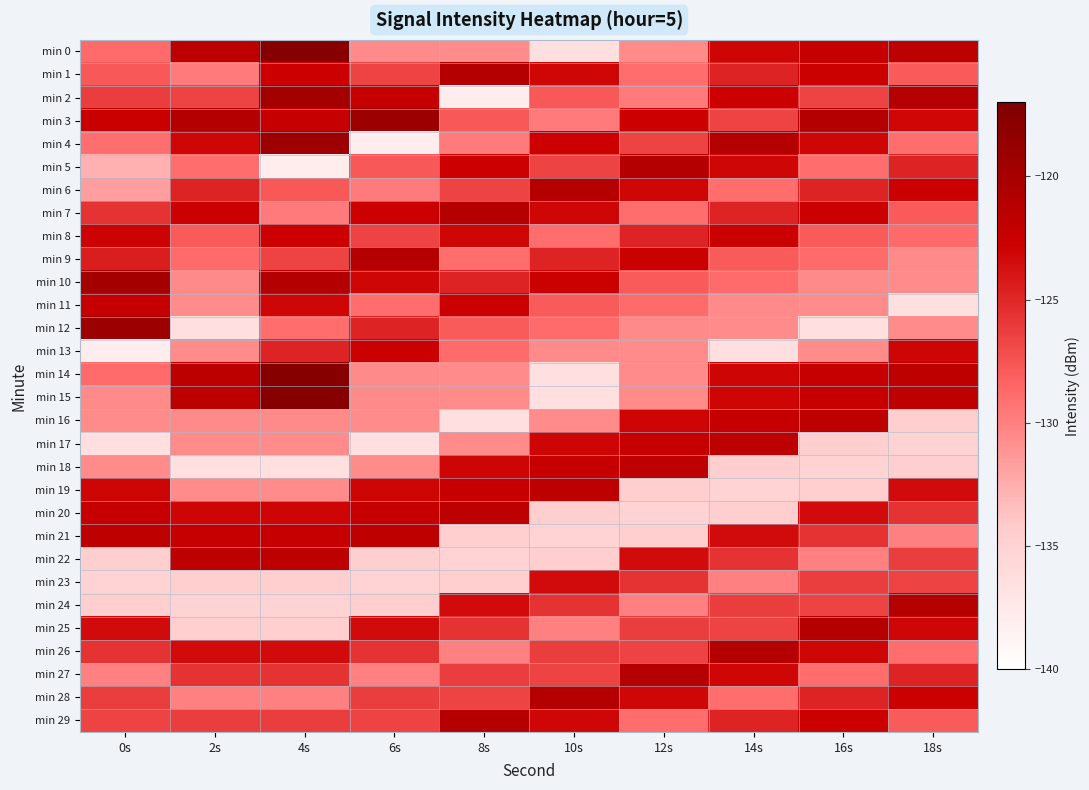

At 2s, list the series in order from smallest to largest.

min 12, min 18, min 24, min 23, min 25, min 11, min 17, min 13, min 19, min 10, min 16, min 28, min 1, min 5, min 9, min 8, min 2, min 29, min 27, min 6, min 26, min 4, min 20, min 7, min 21, min 22, min 0, min 14, min 15, min 3